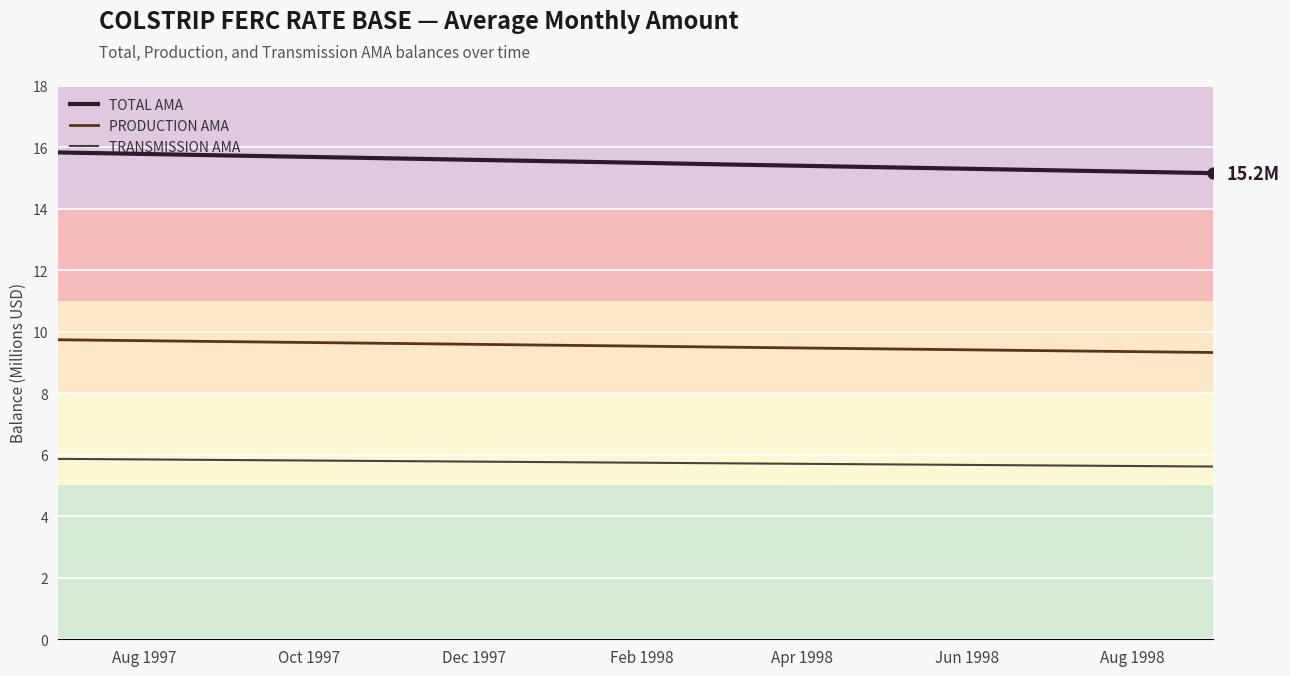

Which series has the largest total across all categories?

TOTAL AMA